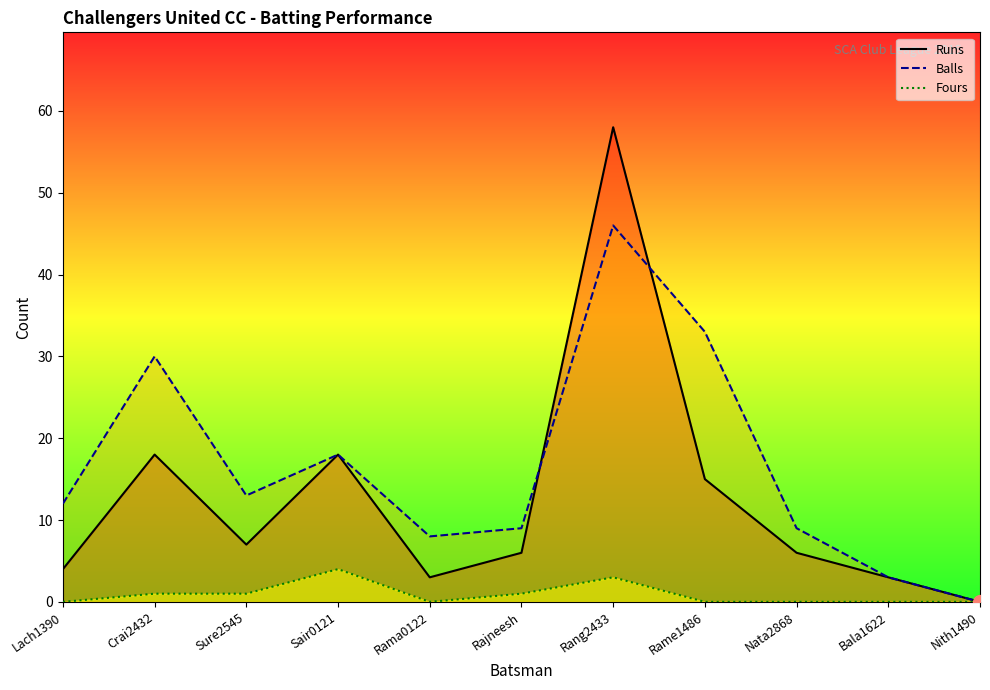

How many series are shown in this chart?

3